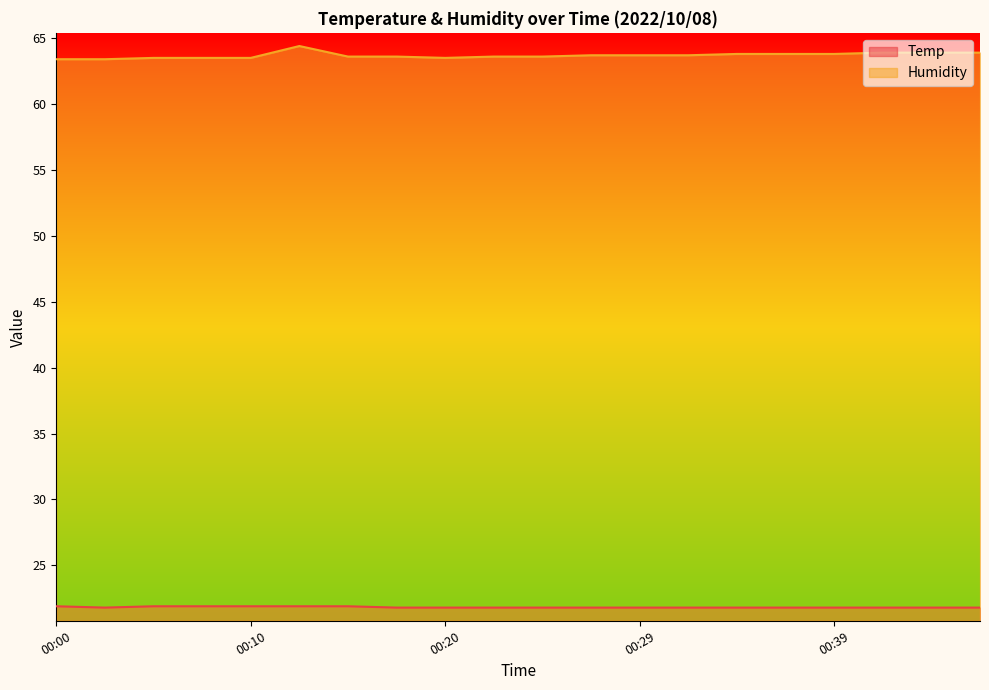

Reading left to right, transcribe all the data shown in this chart.

Temp: 00:00=21.9	00:03=21.8	00:05=21.9	00:08=21.9	00:10=21.9	00:12=21.9	00:15=21.9	00:17=21.8	00:20=21.8	00:22=21.8	00:25=21.8	00:27=21.8	00:29=21.8	00:32=21.8	00:34=21.8	00:37=21.8	00:39=21.8	00:42=21.8	00:44=21.8	00:47=21.8
Humidity: 00:00=63.4	00:03=63.4	00:05=63.5	00:08=63.5	00:10=63.5	00:12=64.4	00:15=63.6	00:17=63.6	00:20=63.5	00:22=63.6	00:25=63.6	00:27=63.7	00:29=63.7	00:32=63.7	00:34=63.8	00:37=63.8	00:39=63.8	00:42=63.9	00:44=63.9	00:47=63.9